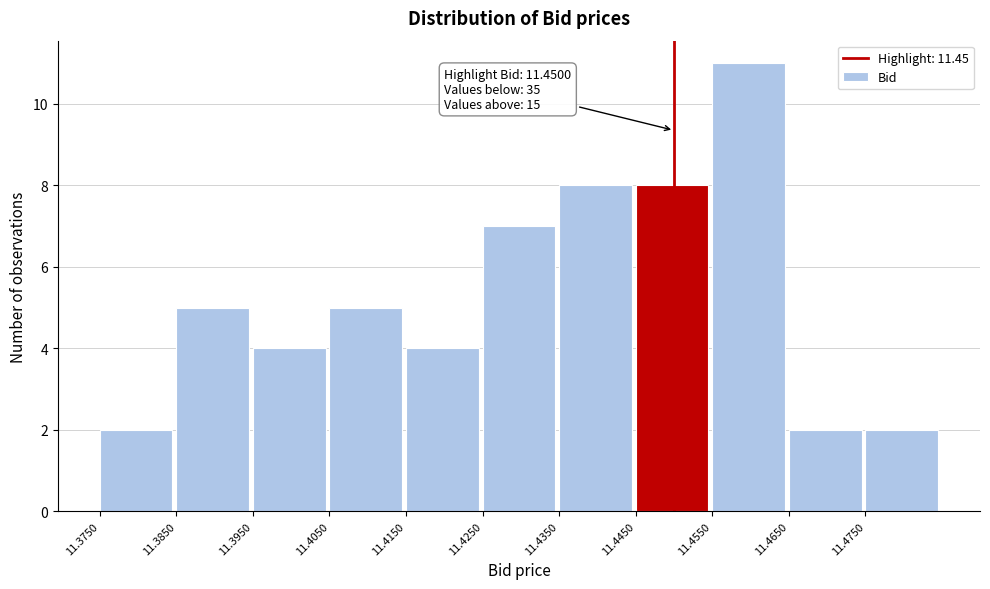

Over which range of the x-axis is the bar tallest?

11.455 to 11.465